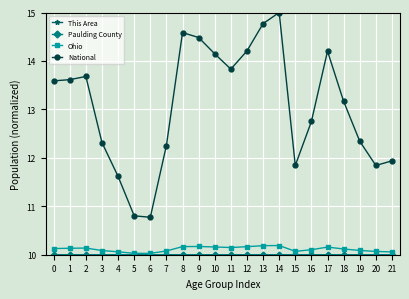

The National series shows 18.3 at 19. True or false?

False